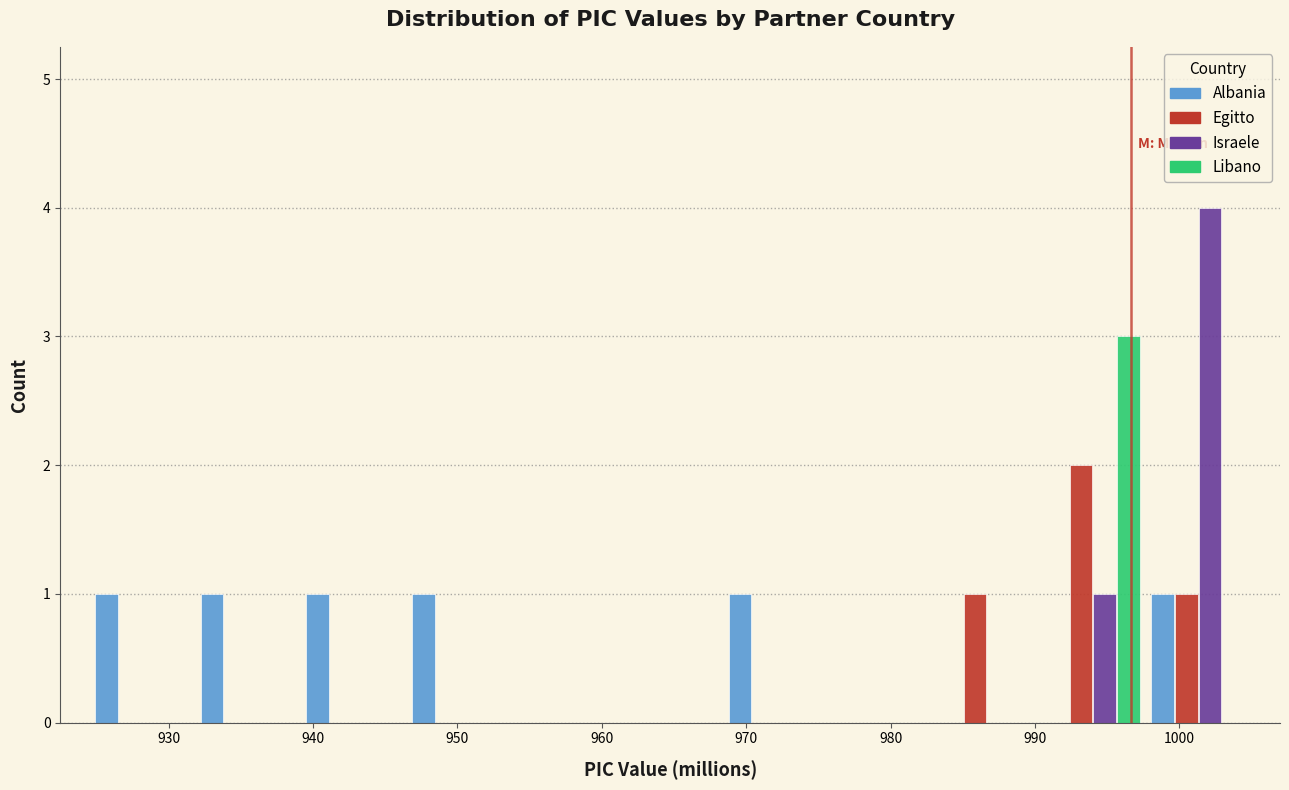

Reading left to right, transcribe this chart: for each range on the x-axis, give the height of each series' bar. Neither the bar edges nor the heights are printed on the chart, so give them approximately, as read against the axes.

924 to 932: Albania=1	Egitto=0	Israele=0	Libano=0
932 to 939: Albania=1	Egitto=0	Israele=0	Libano=0
939 to 946: Albania=1	Egitto=0	Israele=0	Libano=0
946 to 954: Albania=1	Egitto=0	Israele=0	Libano=0
954 to 961: Albania=0	Egitto=0	Israele=0	Libano=0
961 to 968: Albania=0	Egitto=0	Israele=0	Libano=0
968 to 976: Albania=1	Egitto=0	Israele=0	Libano=0
976 to 983: Albania=0	Egitto=0	Israele=0	Libano=0
983 to 990: Albania=0	Egitto=1	Israele=0	Libano=0
990 to 998: Albania=0	Egitto=2	Israele=1	Libano=3
998 to 1005: Albania=1	Egitto=1	Israele=4	Libano=0